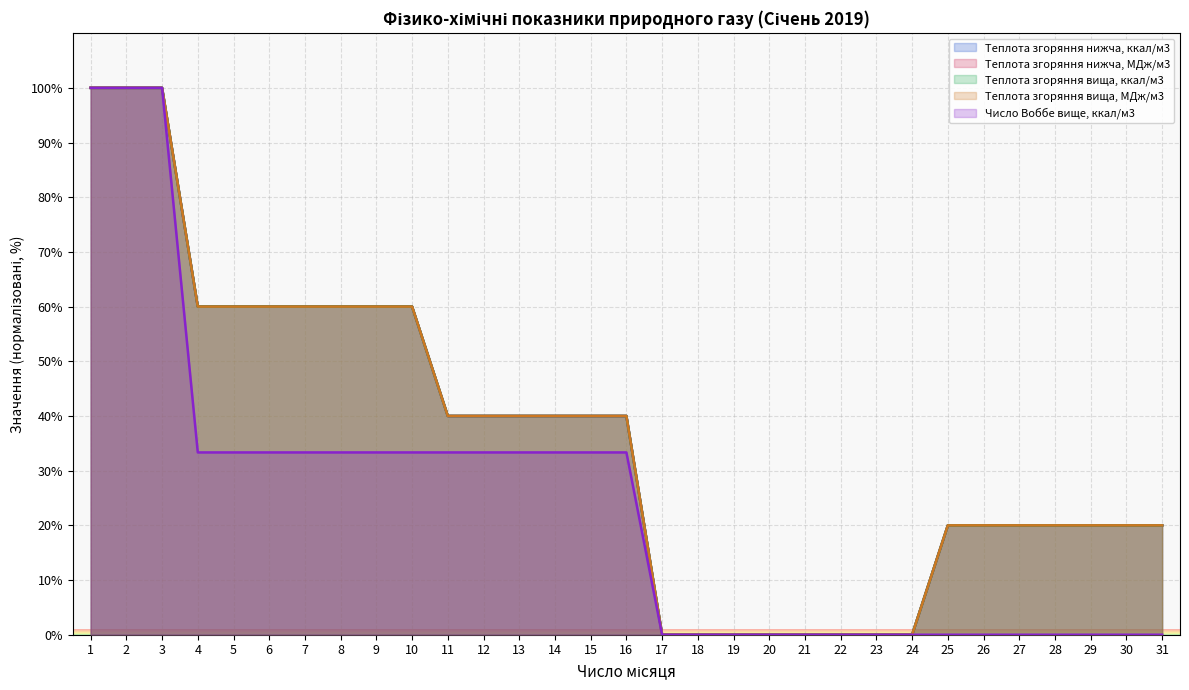

Reading left to right, what are all the values shown in this chart?

Теплота згоряння нижча, ккал/м3: 1=100.0	2=100.0	3=100.0	4=60.0	5=60.0	6=60.0	7=60.0	8=60.0	9=60.0	10=60.0	11=40.0	12=40.0	13=40.0	14=40.0	15=40.0	16=40.0	17=0.0	18=0.0	19=0.0	20=0.0	21=0.0	22=0.0	23=0.0	24=0.0	25=20.0	26=20.0	27=20.0	28=20.0	29=20.0	30=20.0	31=20.0
Теплота згоряння нижча, МДж/м3: 1=100.0	2=100.0	3=100.0	4=60.0	5=60.0	6=60.0	7=60.0	8=60.0	9=60.0	10=60.0	11=40.0	12=40.0	13=40.0	14=40.0	15=40.0	16=40.0	17=0.0	18=0.0	19=0.0	20=0.0	21=0.0	22=0.0	23=0.0	24=0.0	25=20.0	26=20.0	27=20.0	28=20.0	29=20.0	30=20.0	31=20.0
Теплота згоряння вища, ккал/м3: 1=100.0	2=100.0	3=100.0	4=60.0	5=60.0	6=60.0	7=60.0	8=60.0	9=60.0	10=60.0	11=40.0	12=40.0	13=40.0	14=40.0	15=40.0	16=40.0	17=0.0	18=0.0	19=0.0	20=0.0	21=0.0	22=0.0	23=0.0	24=0.0	25=20.0	26=20.0	27=20.0	28=20.0	29=20.0	30=20.0	31=20.0
Теплота згоряння вища, МДж/м3: 1=100.0	2=100.0	3=100.0	4=60.0	5=60.0	6=60.0	7=60.0	8=60.0	9=60.0	10=60.0	11=40.0	12=40.0	13=40.0	14=40.0	15=40.0	16=40.0	17=0.0	18=0.0	19=0.0	20=0.0	21=0.0	22=0.0	23=0.0	24=0.0	25=20.0	26=20.0	27=20.0	28=20.0	29=20.0	30=20.0	31=20.0
Число Воббе вище, ккал/м3: 1=100.0	2=100.0	3=100.0	4=33.3	5=33.3	6=33.3	7=33.3	8=33.3	9=33.3	10=33.3	11=33.3	12=33.3	13=33.3	14=33.3	15=33.3	16=33.3	17=0.0	18=0.0	19=0.0	20=0.0	21=0.0	22=0.0	23=0.0	24=0.0	25=0.0	26=0.0	27=0.0	28=0.0	29=0.0	30=0.0	31=0.0